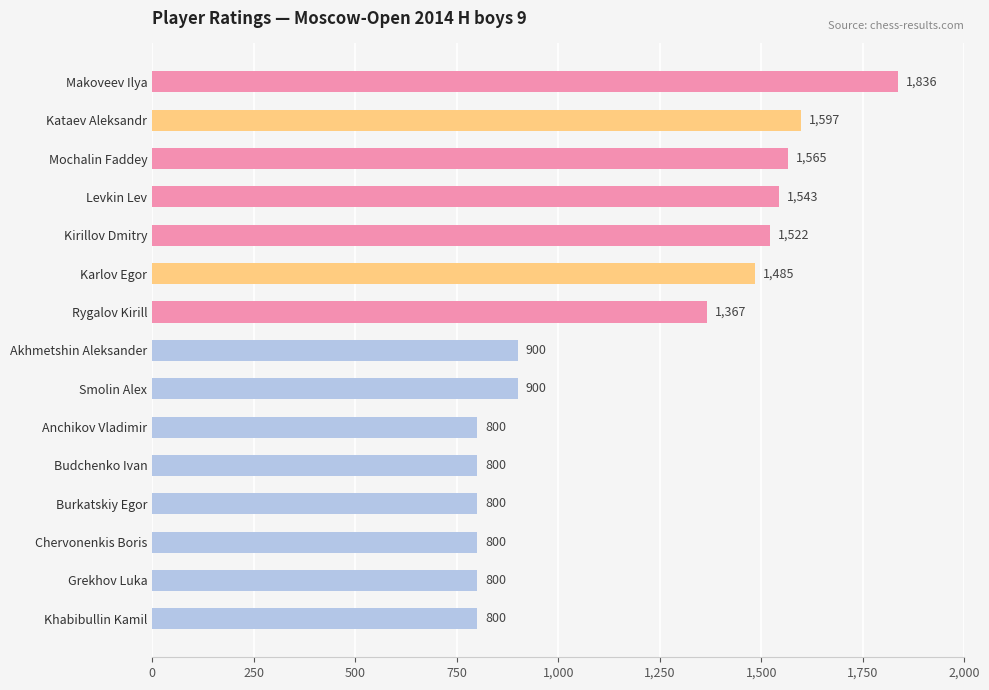

What is the label of the 8th bar from the top?

Akhmetshin Aleksander